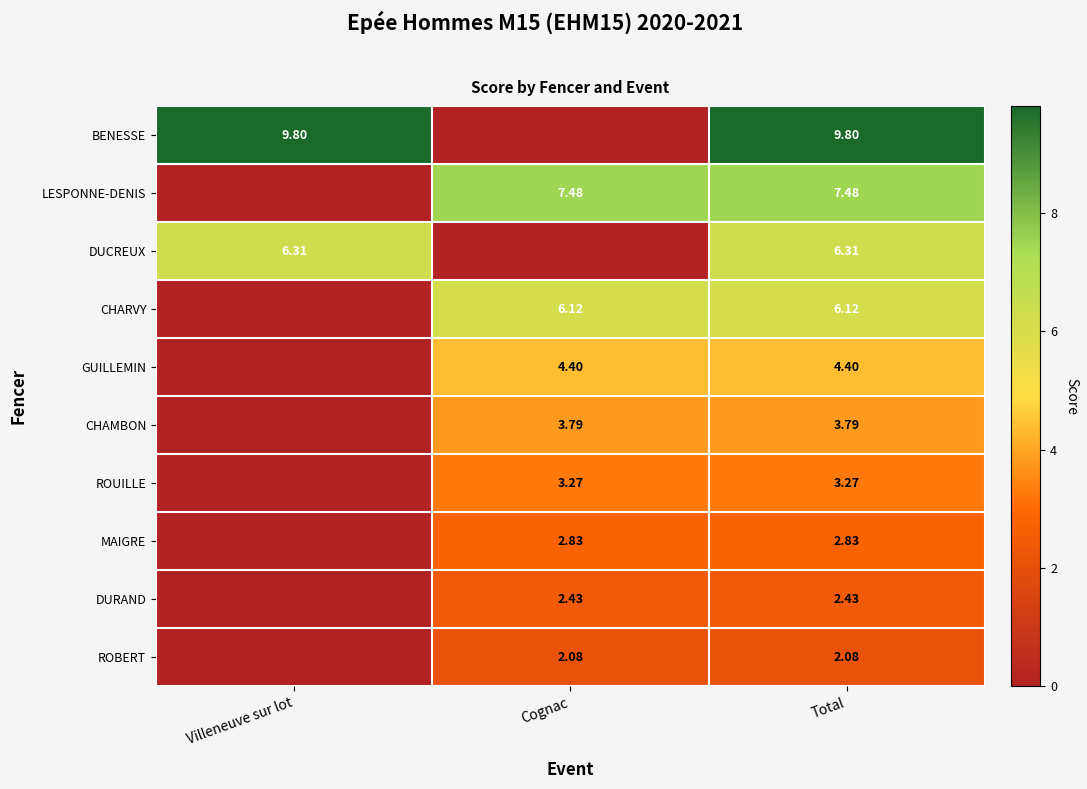

Which series has the largest range (max minus min)?

BENESSE